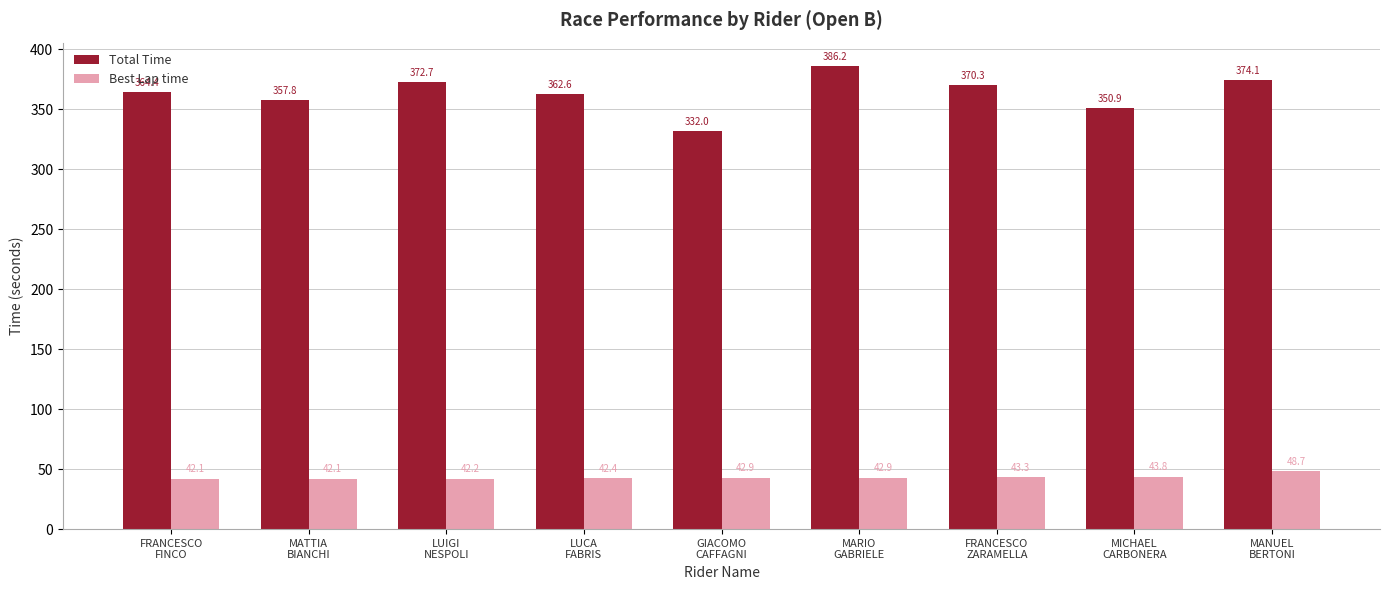

What are all the series names shown in the legend?

Total Time, Best Lap time